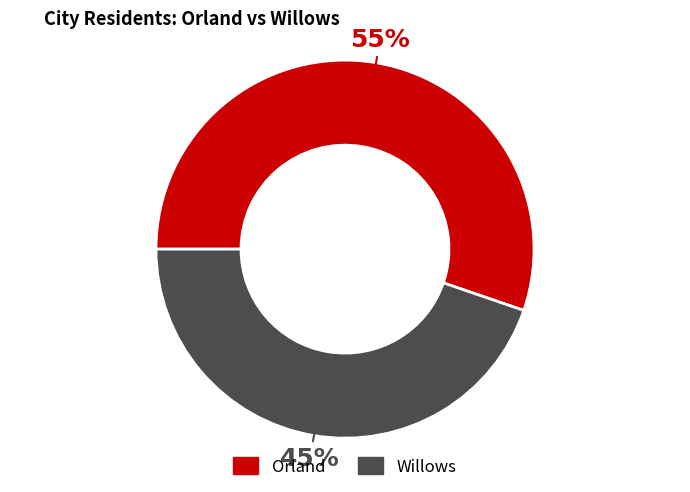

Which has a higher value, Orland or Willows?

Orland